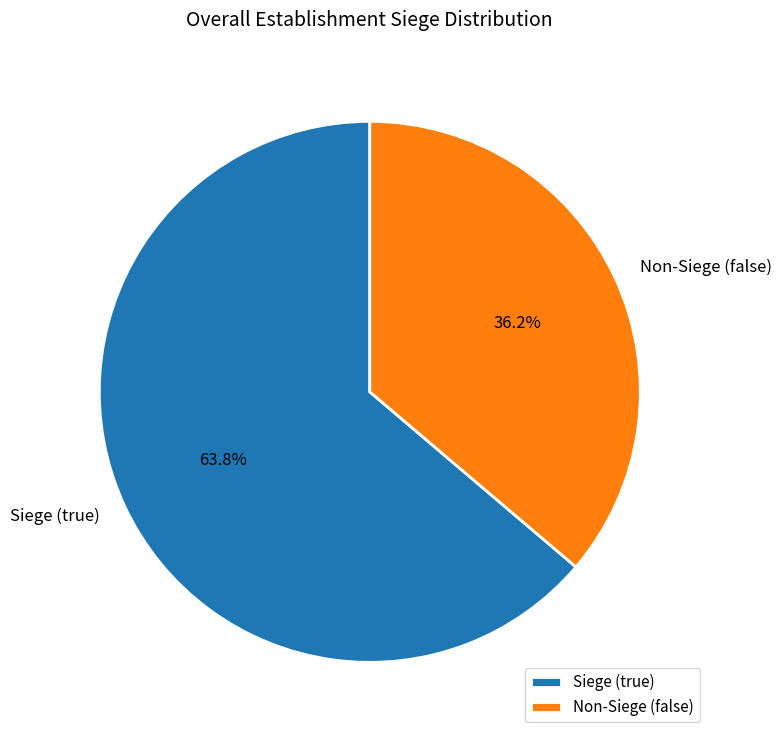

Which has a higher value, Siege (true) or Non-Siege (false)?

Siege (true)